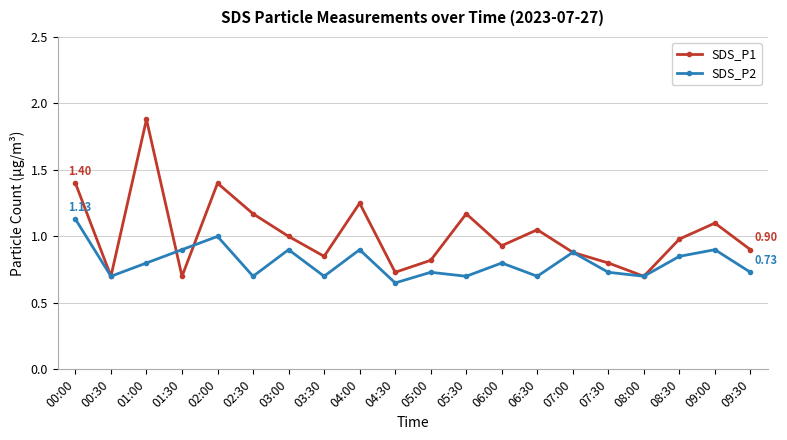

List the series in order of their overall mean, lowest first.

SDS_P2, SDS_P1